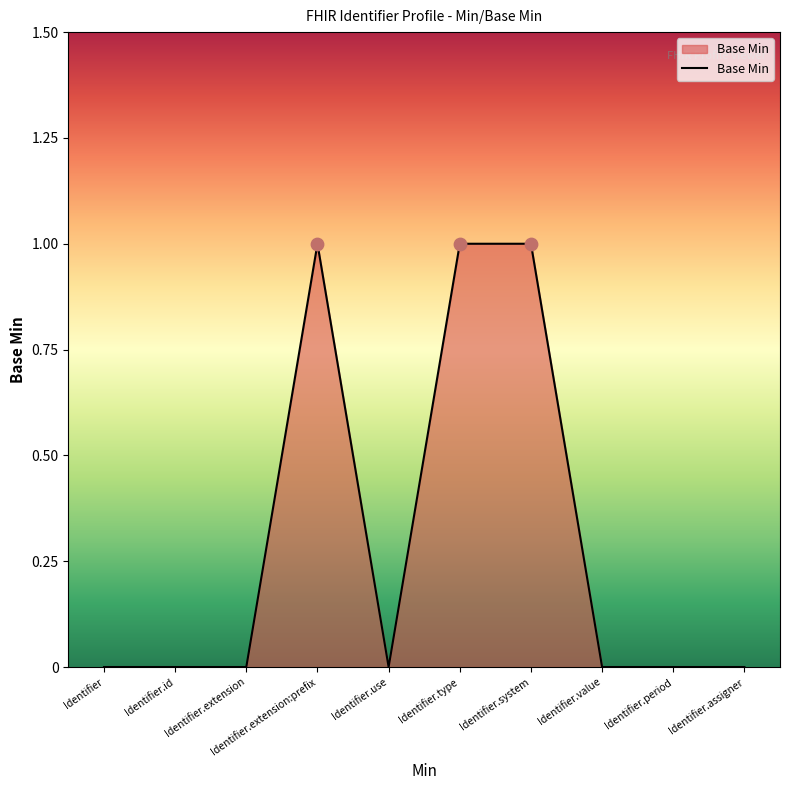

Between Identifier.system and Identifier.assigner, which is larger?

Identifier.system